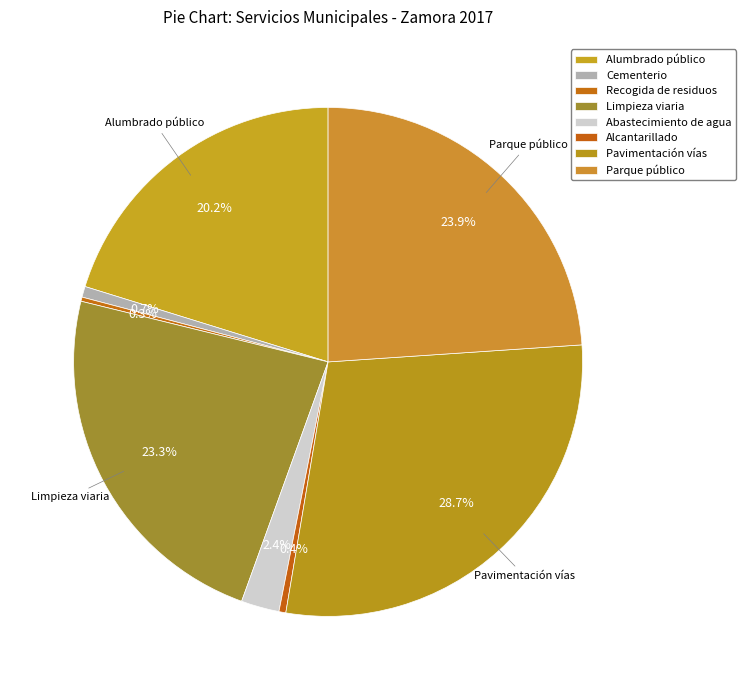

Combined, do Recogida de residuos and Abastecimiento de agua account for over 50%?

No